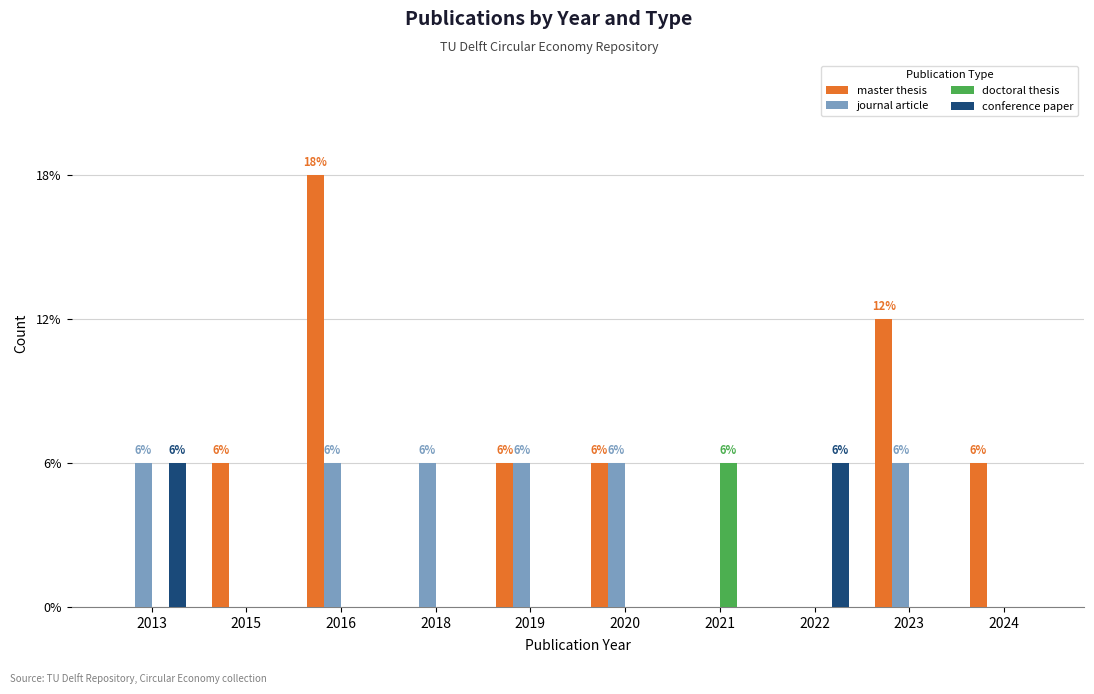

What is the value of the journal article bar at the 6th from the left?

1